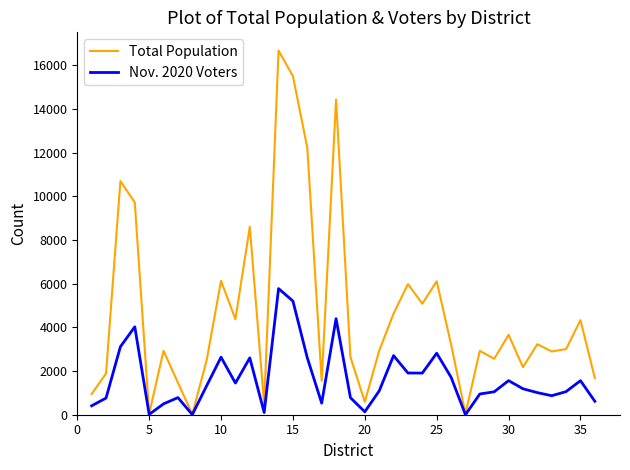

Rank the series by their maximum value, from lowest to highest.

Nov. 2020 Voters, Total Population